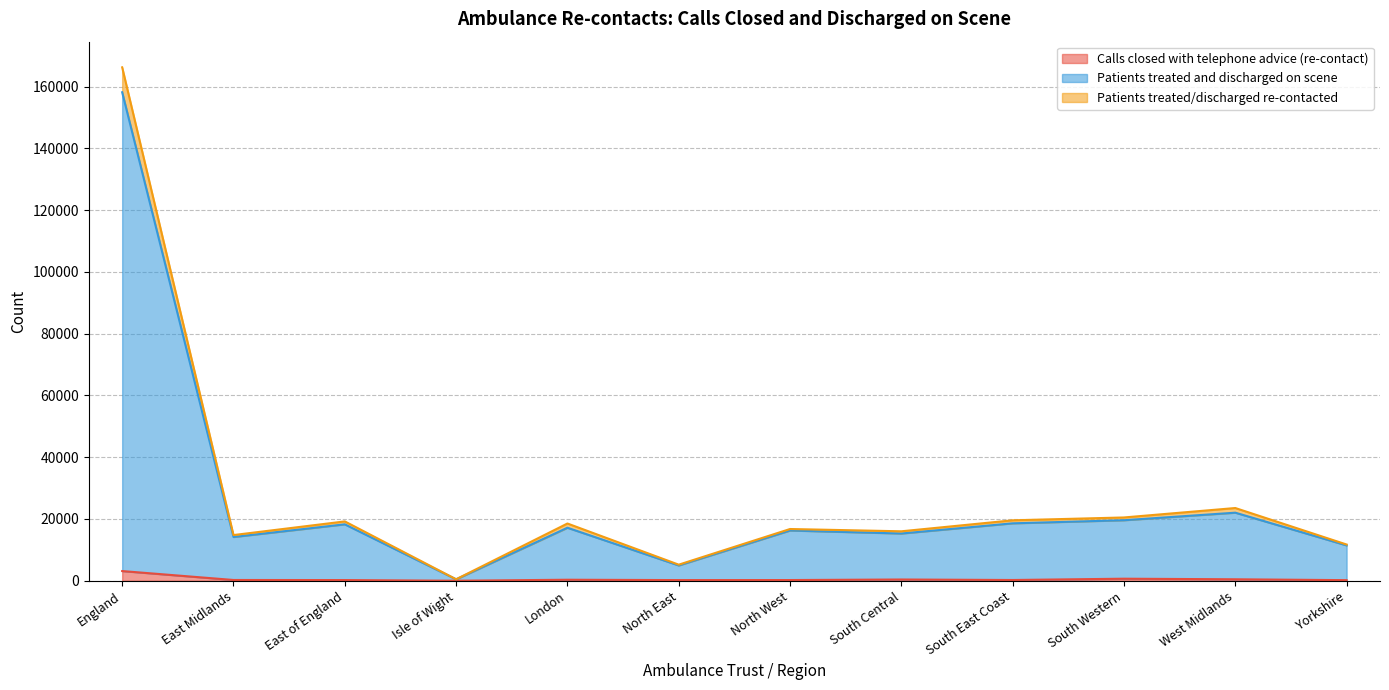

True or false: Patients treated/discharged re-contacted and Calls closed with telephone advice (re-contact) intersect in this chart.

False